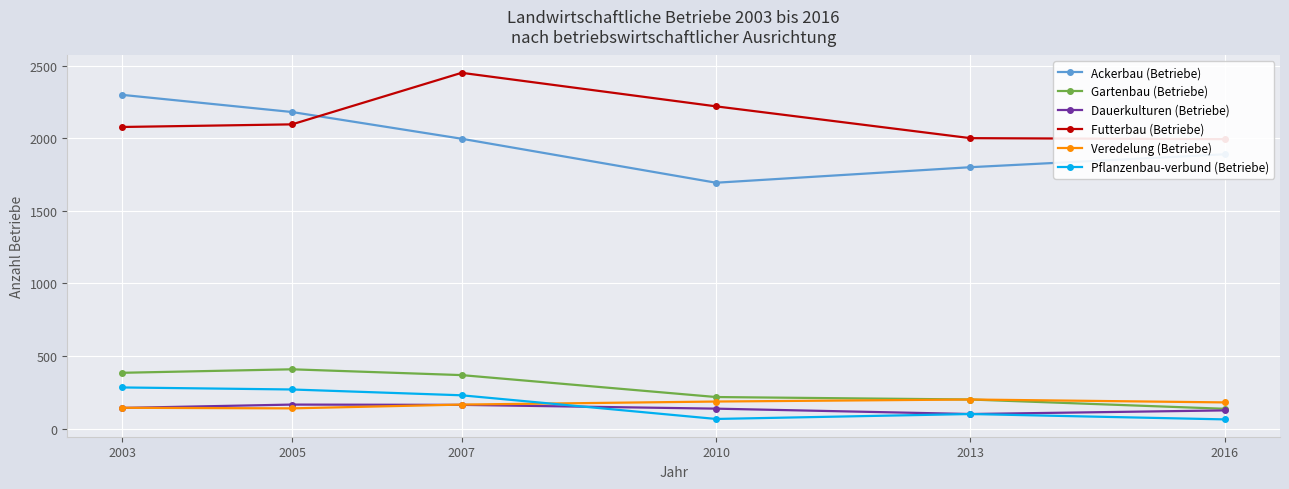

How many data points in Ackerbau (Betriebe) are above 1996?

2